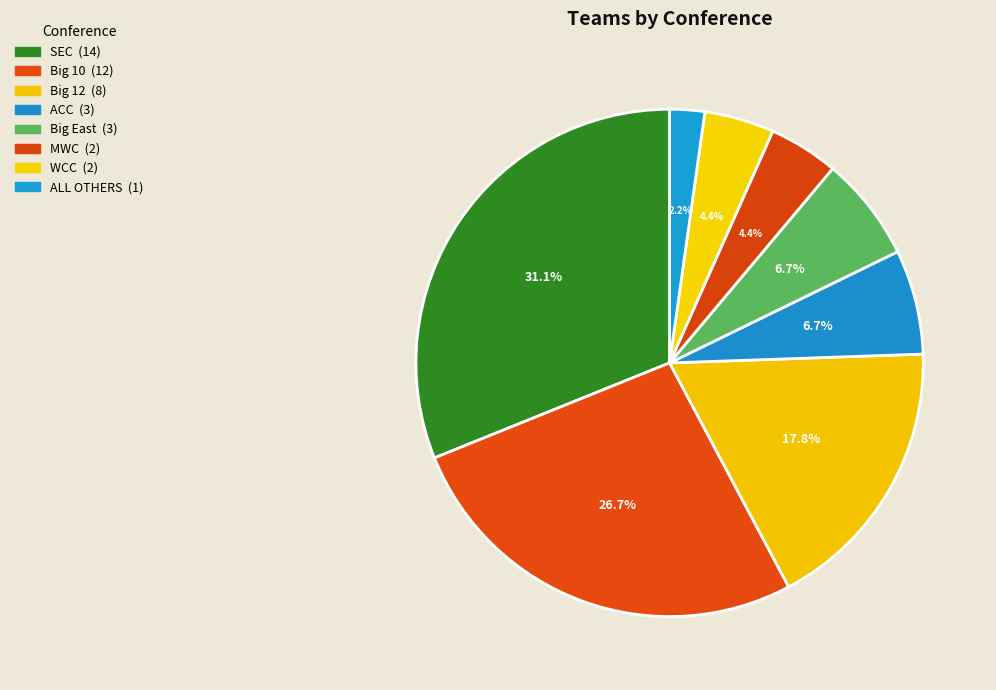

Approximately how many times larger is the value at ALL OTHERS compared to MWC?

0.5